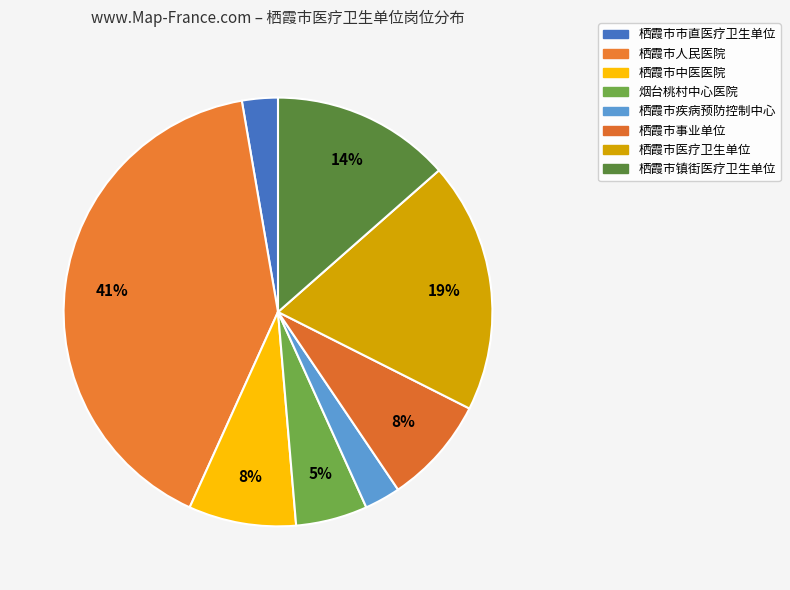

How many segments does this pie chart have?

8